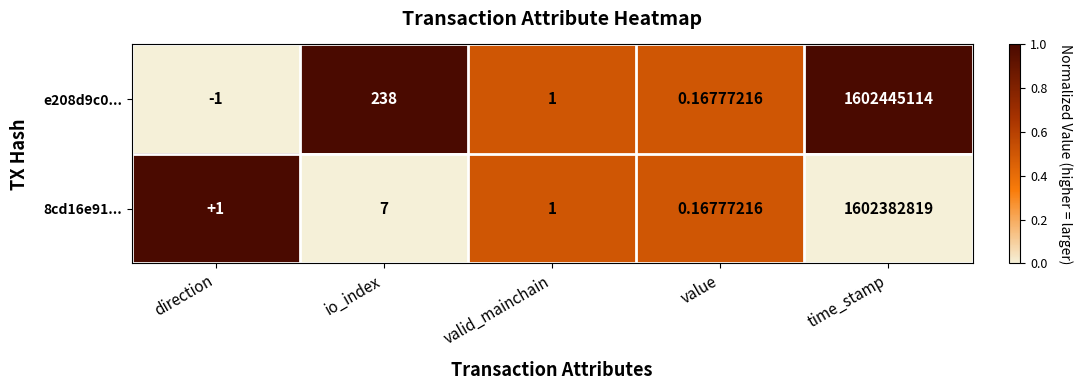

Which series has the widest spread of values?

e208d9c0...